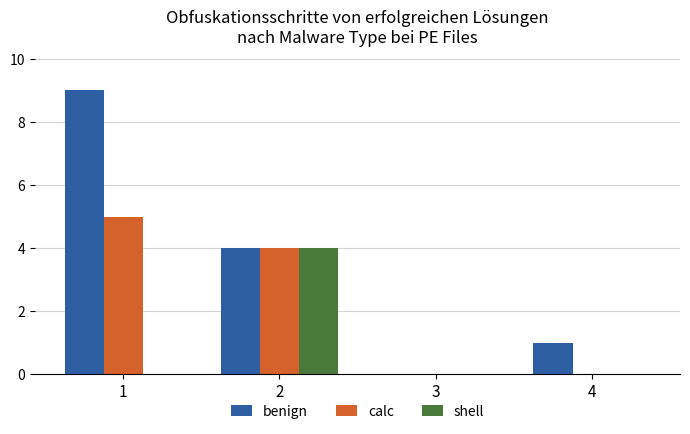

Reading left to right, transcribe all the data shown in this chart.

benign: 1=9	2=4	3=0	4=1
calc: 1=5	2=4	3=0	4=0
shell: 1=0	2=4	3=0	4=0